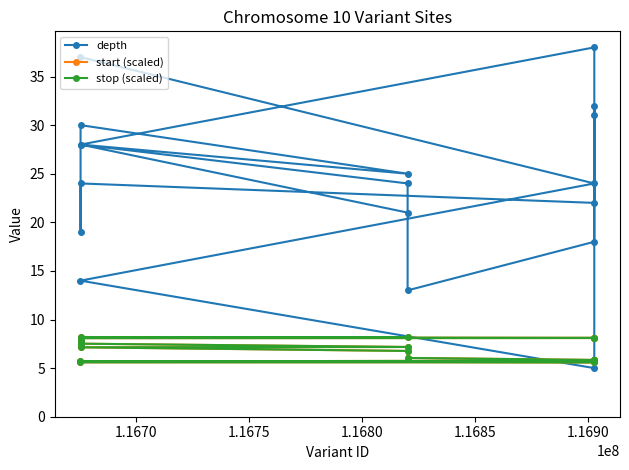

True or false: stop (scaled) has more than 2 points higher than both neighbors.

False